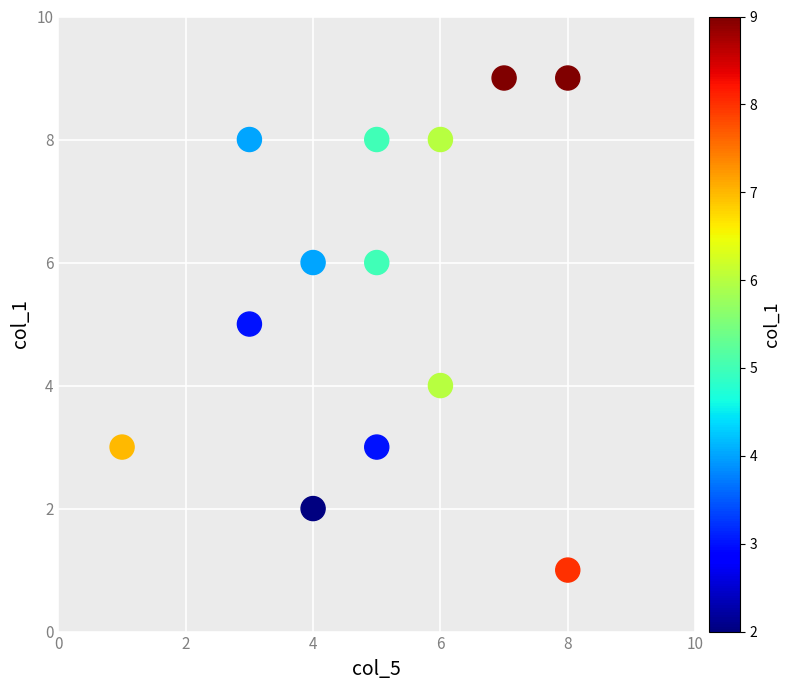

What is the range of Y values (max minus min)?

8